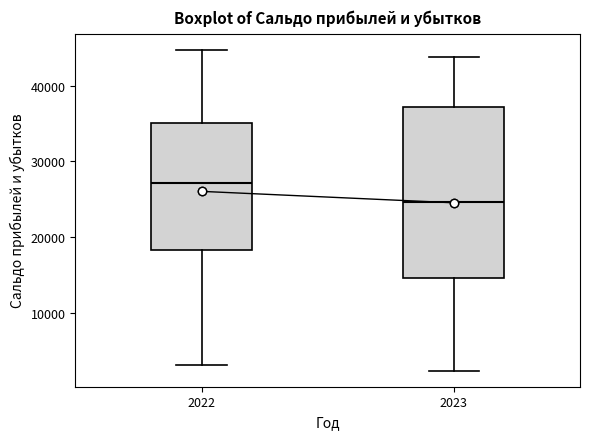

Reading left to right, transcribe this box plot: for each box, give where its median line is, the range the box spans, and where its two whiskers end, as read against the y-axis. The values are not printed on the chart, so give them approximately, as read against the axis.

2022: median 27000, box 18000 to 35000, whiskers 3000 to 45000
2023: median 25000, box 15000 to 37000, whiskers 2000 to 44000